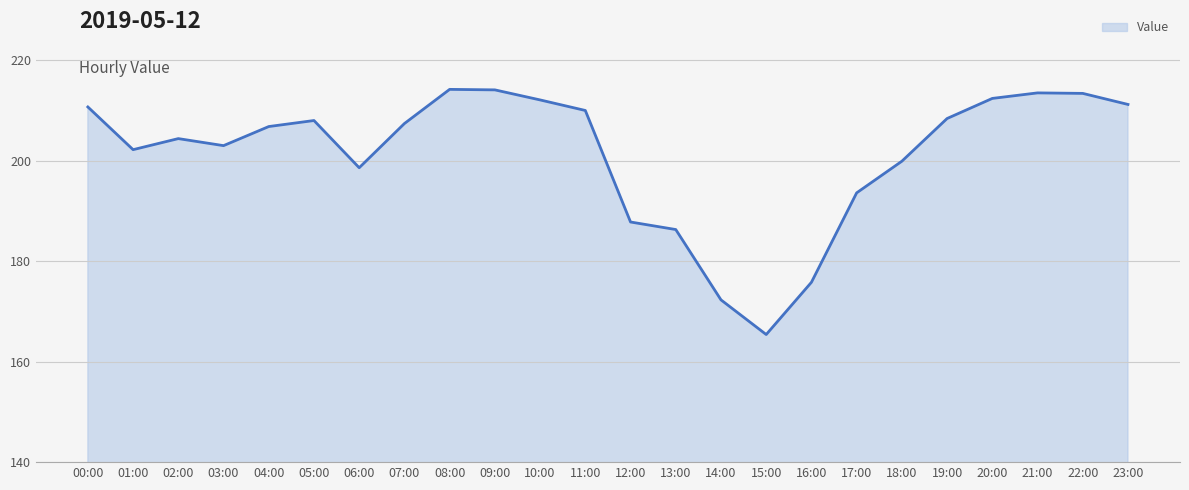

Between 03:00 and 06:00, which is larger?

03:00